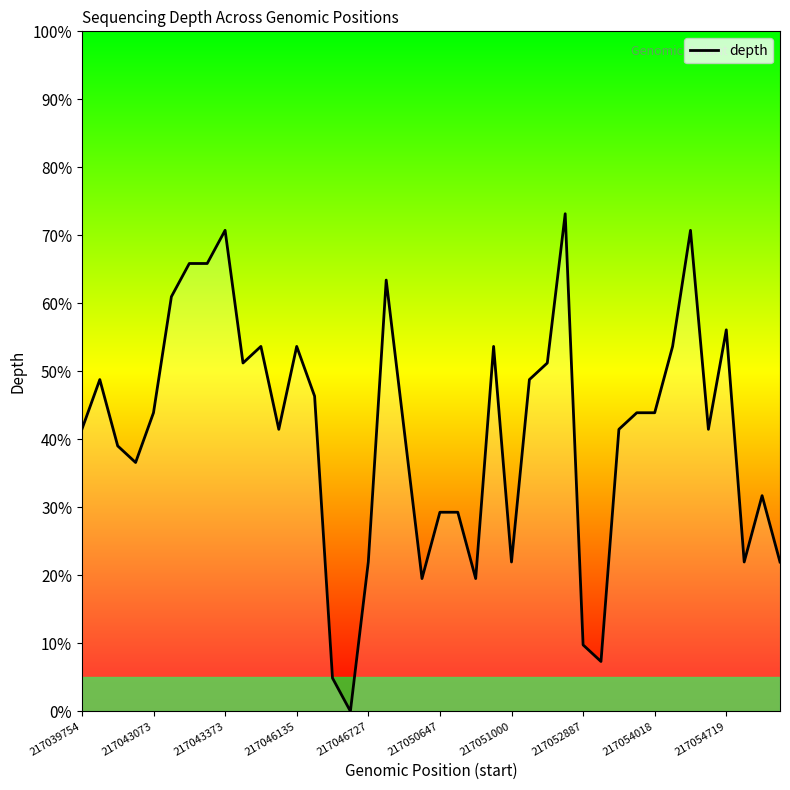

At which category does the chart reach its minimum across all series?

15